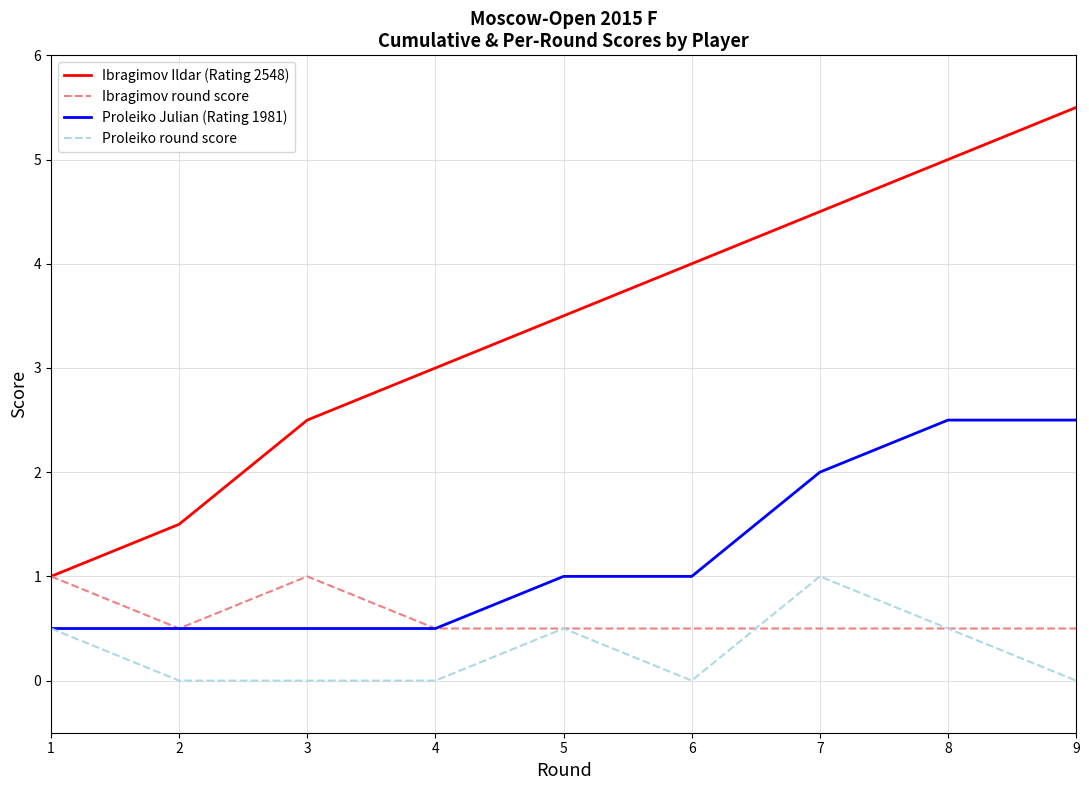

True or false: Proleiko Julian (Rating 1981) and Ibragimov Ildar (Rating 2548) intersect in this chart.

False